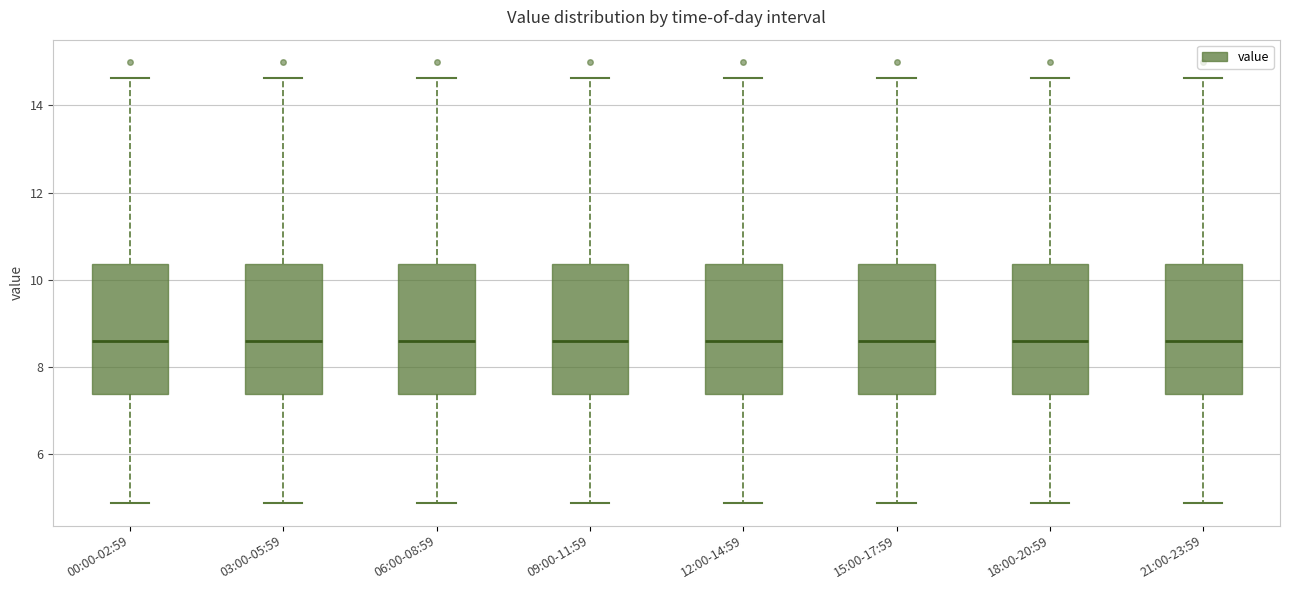

Where does the upper whisker of the box for 00:00-02:59 end on the y-axis? The values are not printed on the chart, so give them approximately, as read against the axis.

14.6